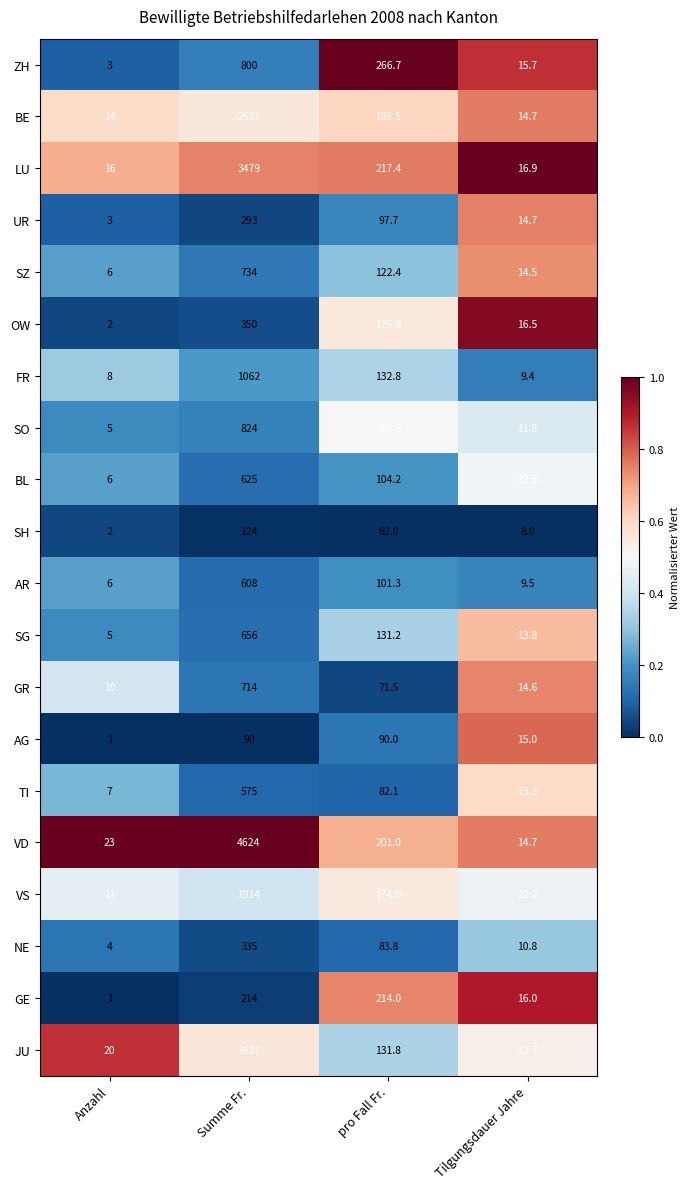

Rank the series at pro Fall Fr. from highest to lowest value.

ZH, LU, GE, VD, BE, OW, VS, SO, FR, JU, SG, SZ, BL, AR, UR, AG, NE, TI, GR, SH